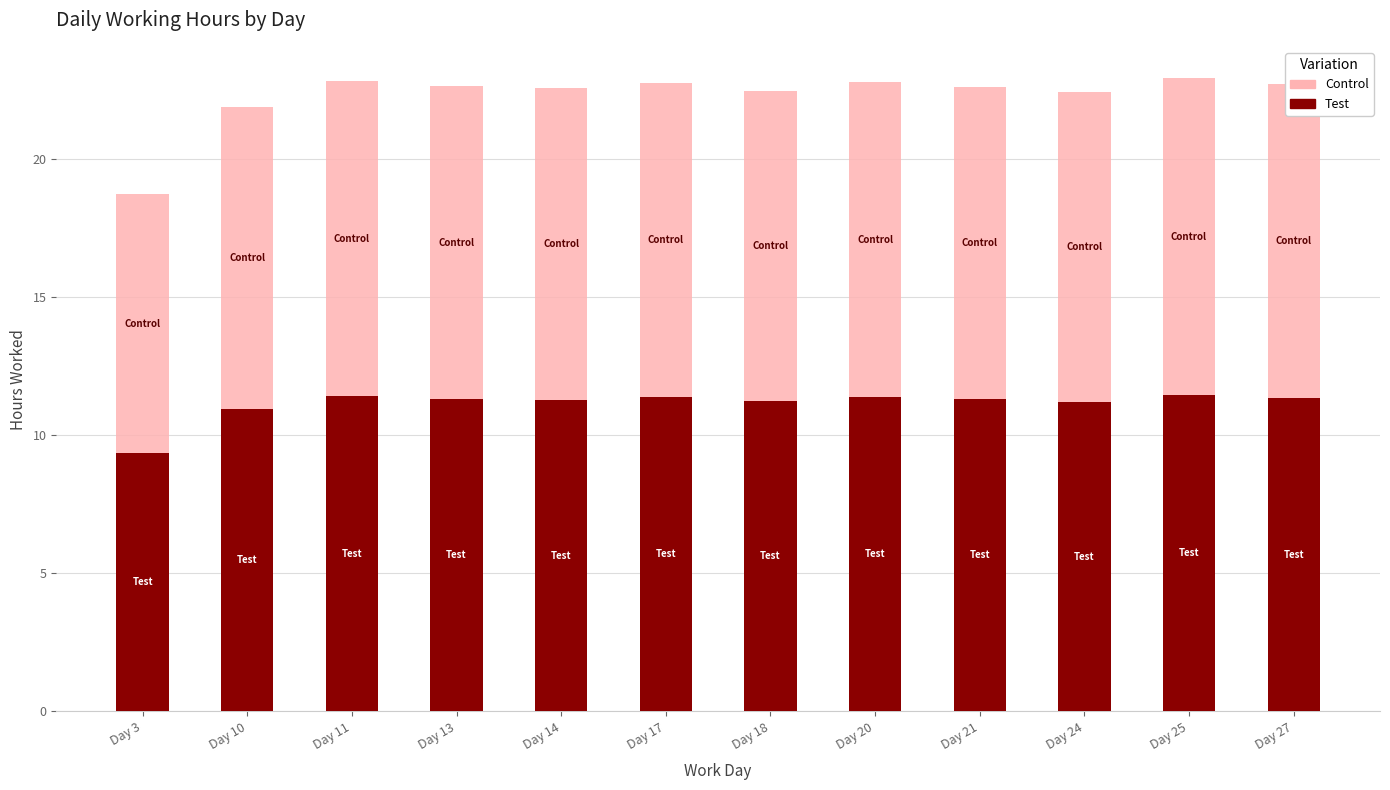

How many series are shown in this chart?

2